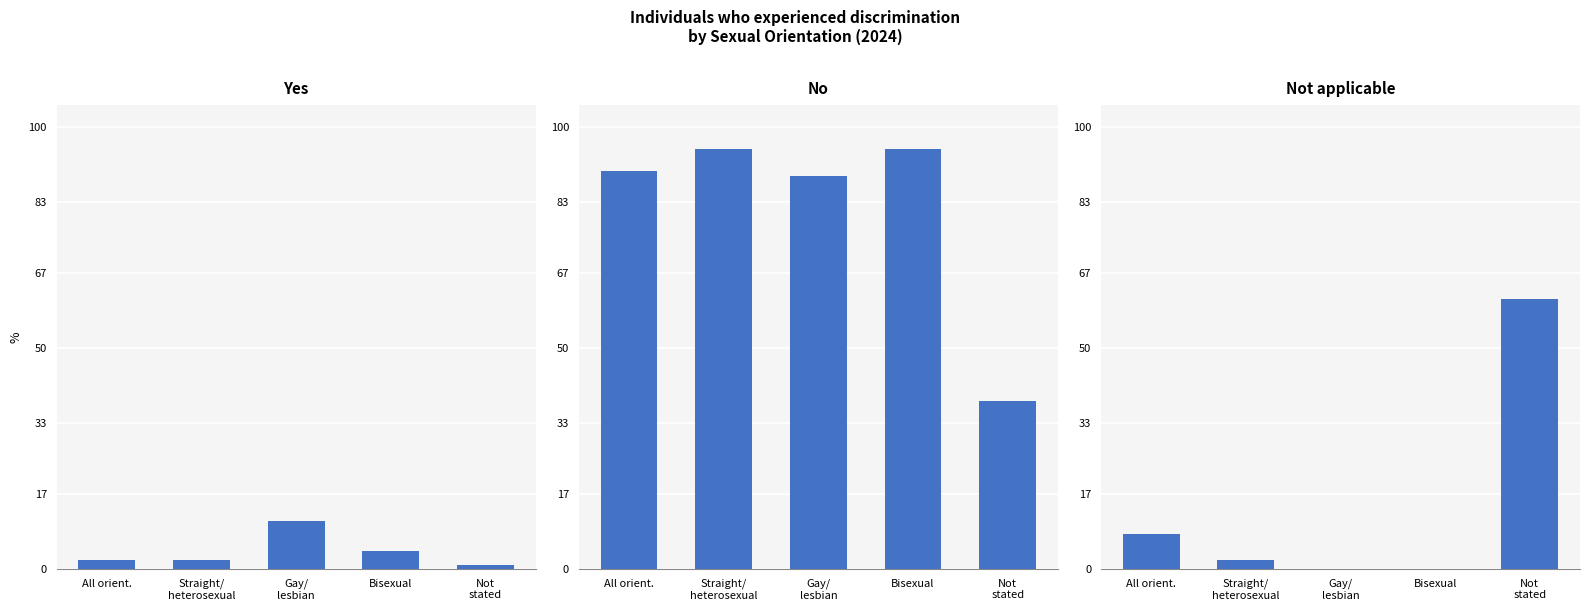

What is the sum of the Yes values at Bisexual and Not
stated?

5